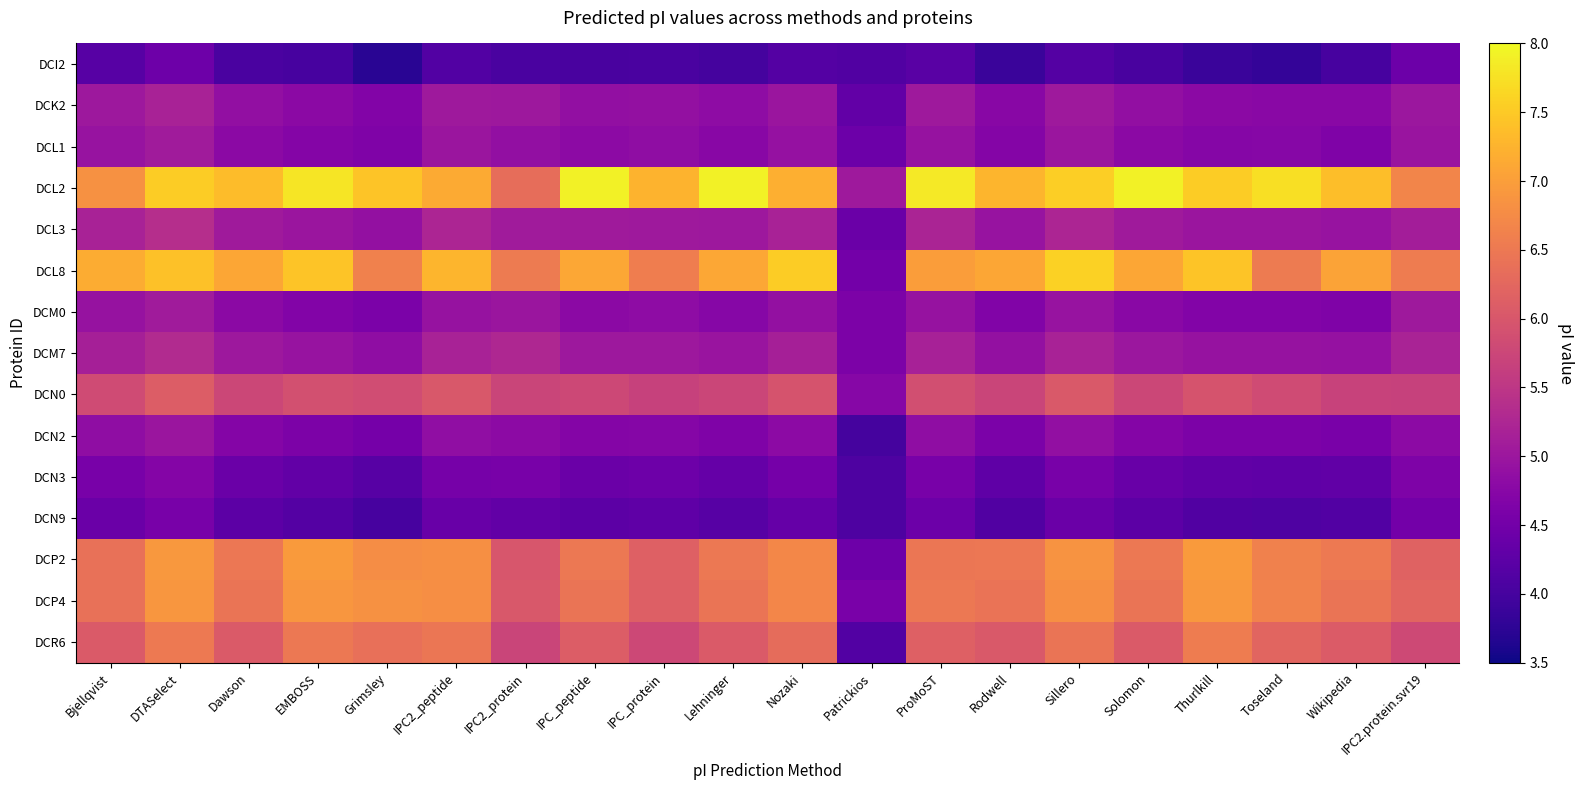

At which category does the chart reach its minimum across all series?

Grimsley